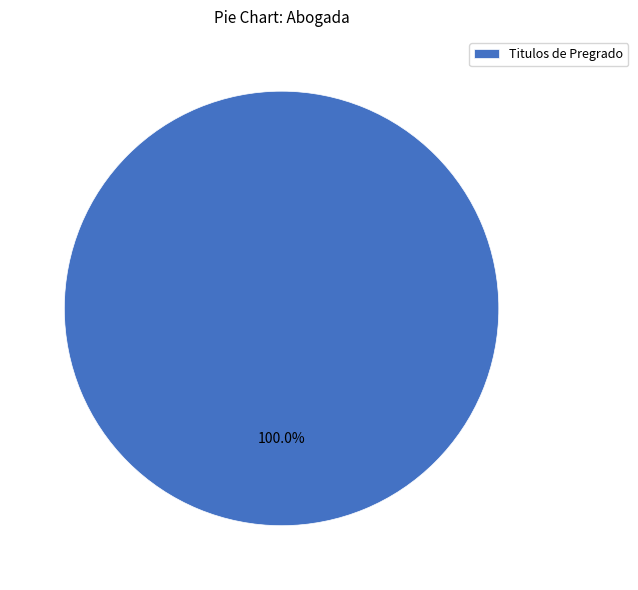

Rank the categories by value from highest to lowest.

Titulos de Pregrado